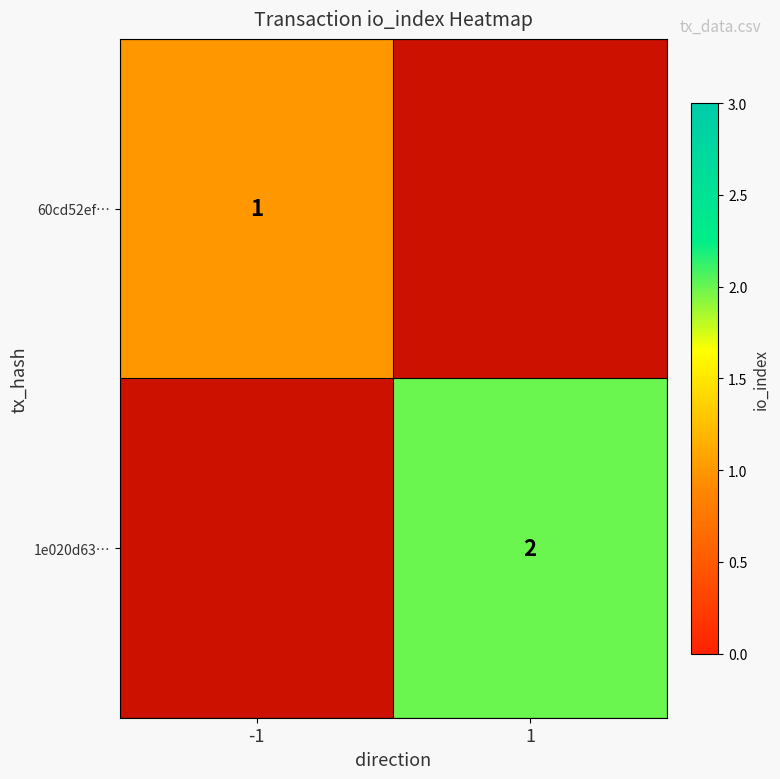

True or false: 60cd52ef… has a value of 1 at -1.

True